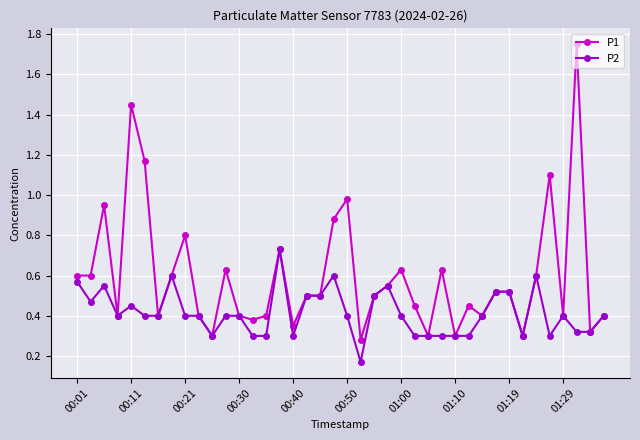

What are all the series names shown in the legend?

P1, P2